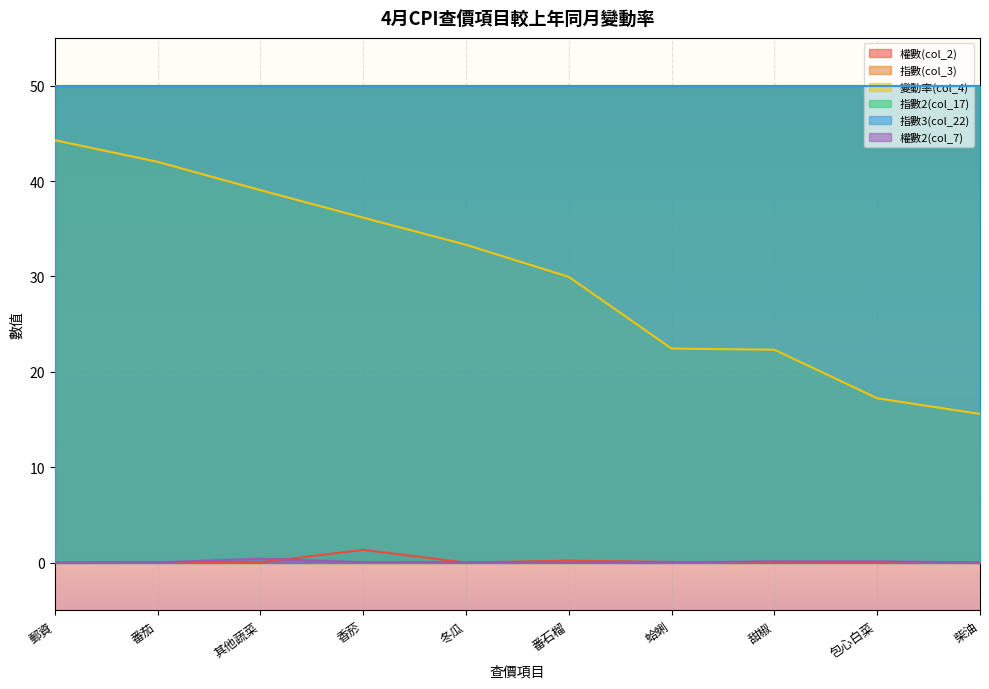

What is the sum of the 變動率(col_4) values at 番石榴 and 其他蔬菜?

69.0